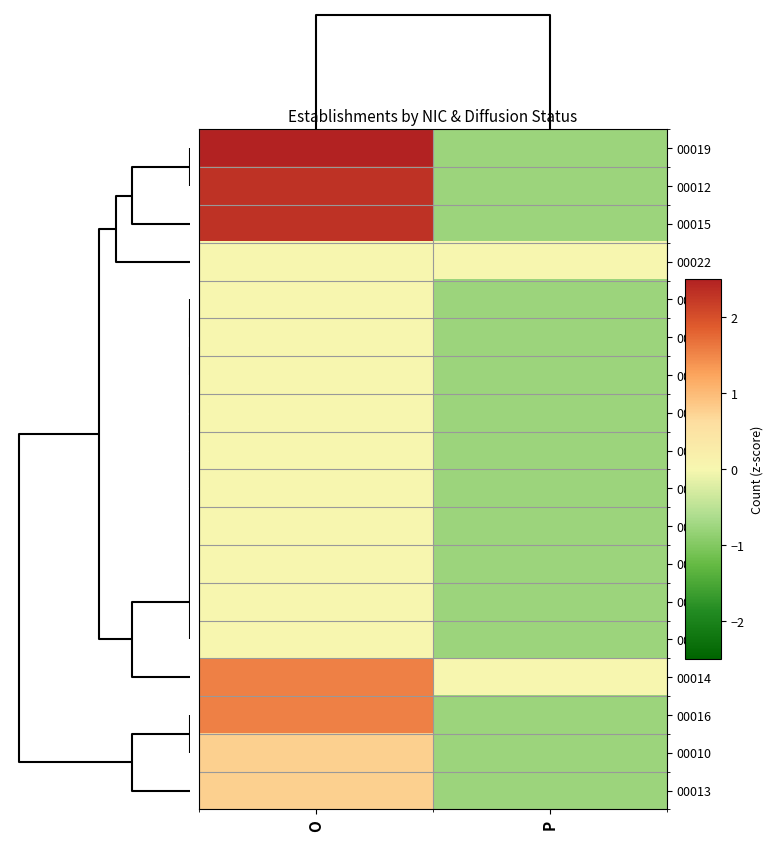

Reading left to right, extract all data points from this chart.

00019: O=3.1	P=-0.8
00012: O=2.3	P=-0.8
00015: O=2.3	P=-0.8
00022: O=0.0	P=0.0
00038: O=0.0	P=-0.8
00034: O=0.0	P=-0.8
00031: O=0.0	P=-0.8
00028: O=0.0	P=-0.8
00027: O=0.0	P=-0.8
00023: O=0.0	P=-0.8
00020: O=0.0	P=-0.8
00018: O=0.0	P=-0.8
00011: O=0.0	P=-0.8
00017: O=0.0	P=-0.8
00014: O=1.5	P=0.0
00016: O=1.5	P=-0.8
00010: O=0.8	P=-0.8
00013: O=0.8	P=-0.8